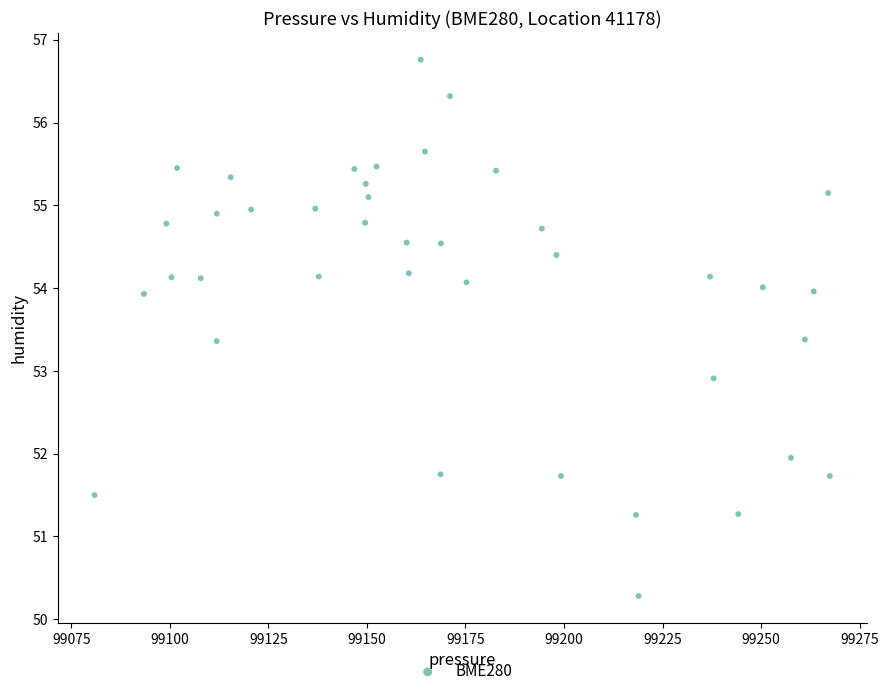

What Y value in the scatter plot is closest to 53?

52.9